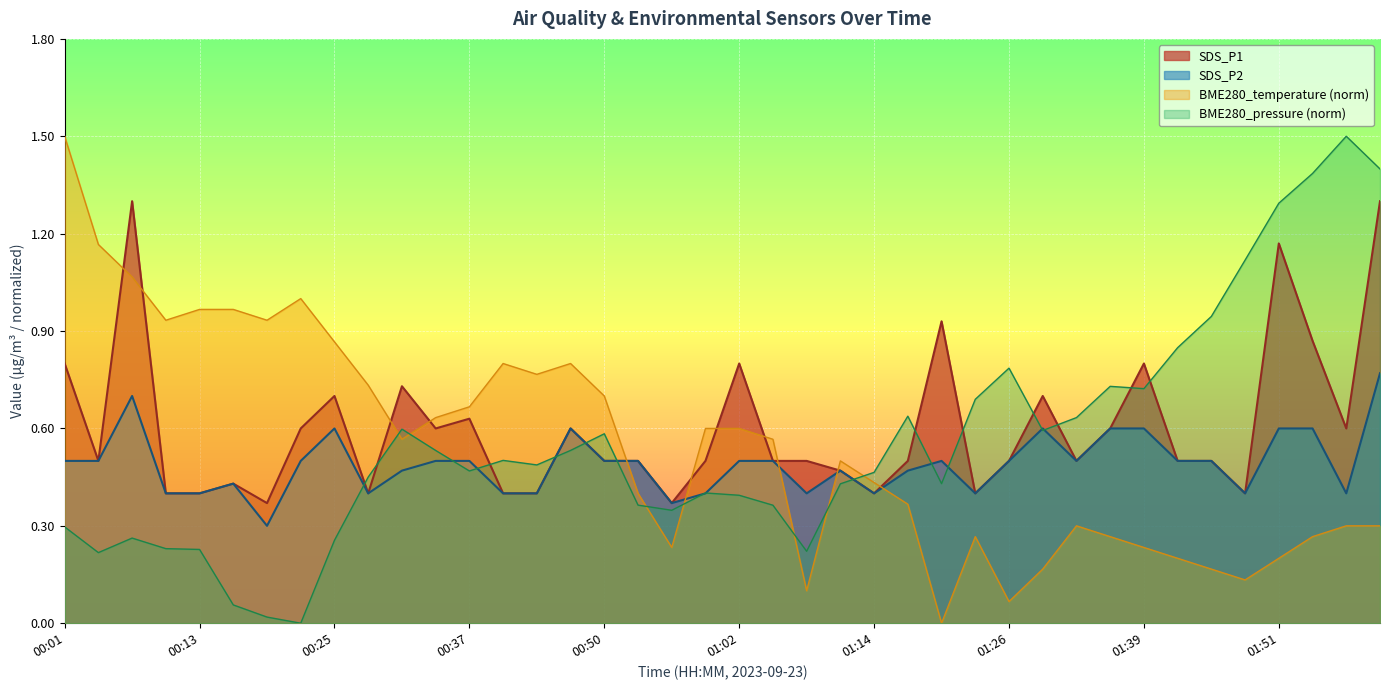

Which label corresponds to the smallest value in the chart?

00:19